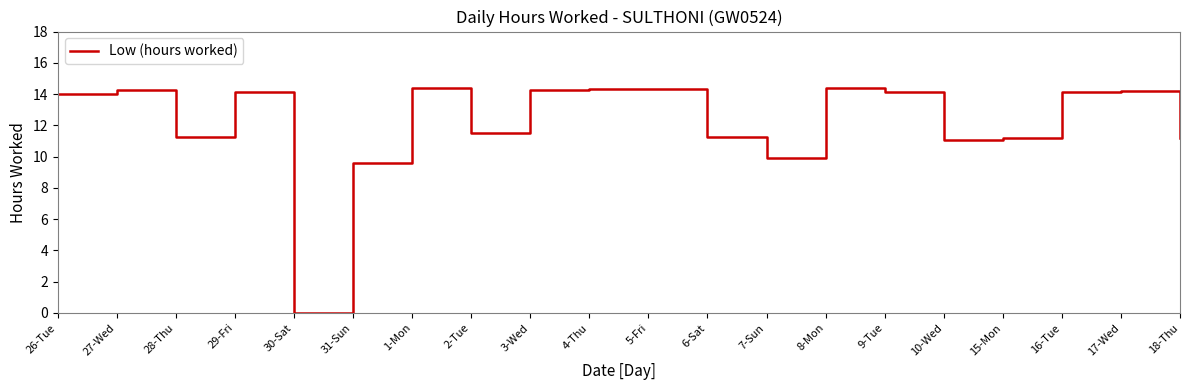

What is the ratio of the value at 15-Mon to the value at 5-Fri?

0.8